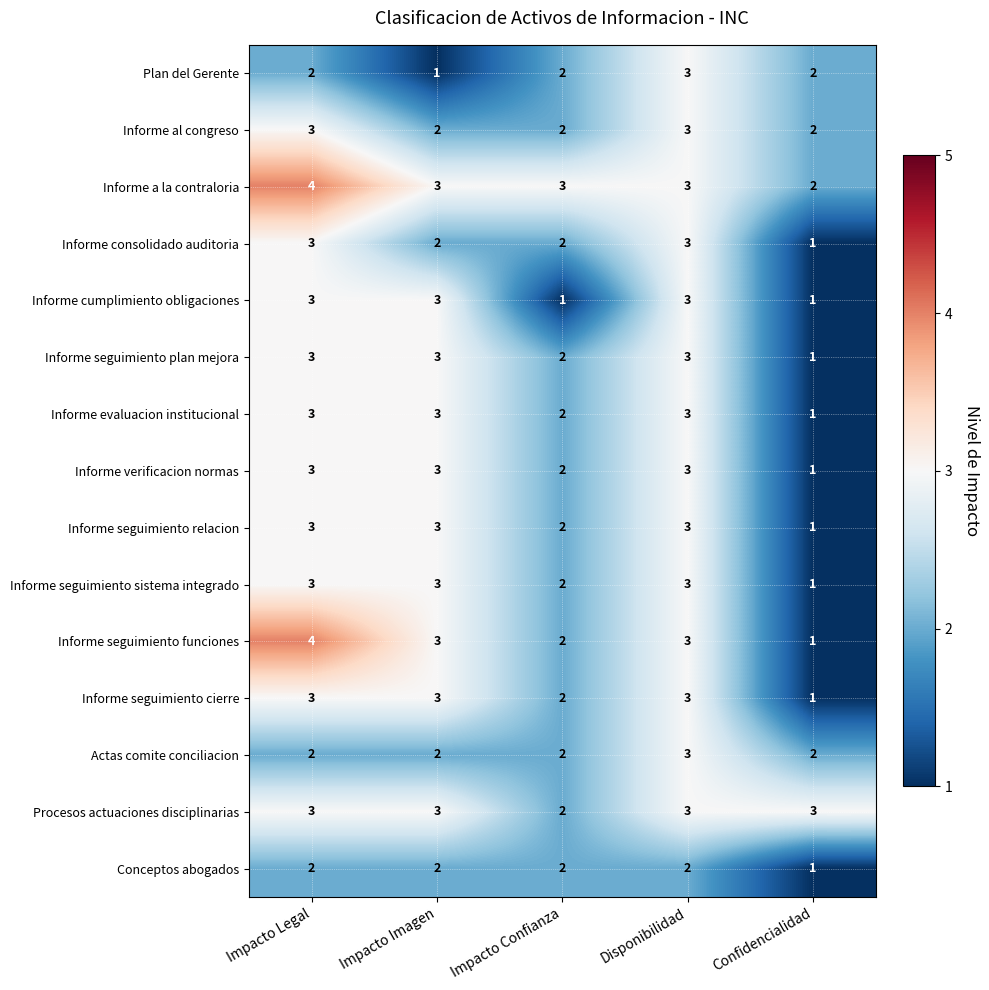

Is it true that Conceptos abogados equals 3 at Impacto Imagen?

False